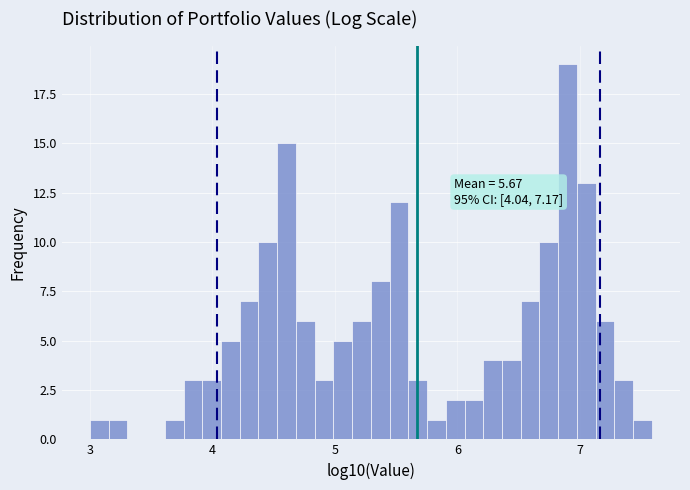

Around what value on the x-axis is the tallest bar? Give the approximate position of its centre, as read against the axis.

6.9